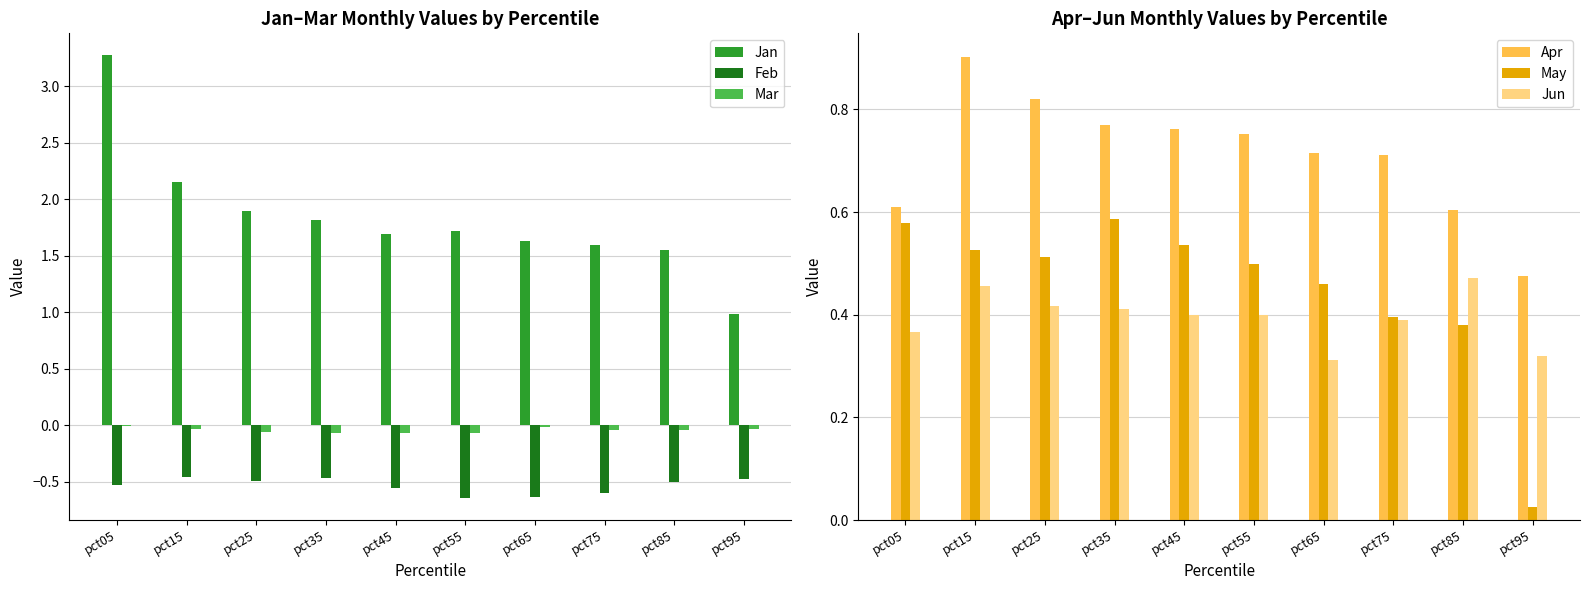

Reading right to left, transcribe all the data shown in this chart.

Jan: 1.0	1.6	1.6	1.6	1.7	1.7	1.8	1.9	2.2	3.3
Feb: -0.5	-0.5	-0.6	-0.6	-0.6	-0.6	-0.5	-0.5	-0.5	-0.5
Mar: -0.0	-0.0	-0.0	-0.0	-0.1	-0.1	-0.1	-0.1	-0.0	-0.0
Apr: 0.5	0.6	0.7	0.7	0.8	0.8	0.8	0.8	0.9	0.6
May: 0.0	0.4	0.4	0.5	0.5	0.5	0.6	0.5	0.5	0.6
Jun: 0.3	0.5	0.4	0.3	0.4	0.4	0.4	0.4	0.5	0.4